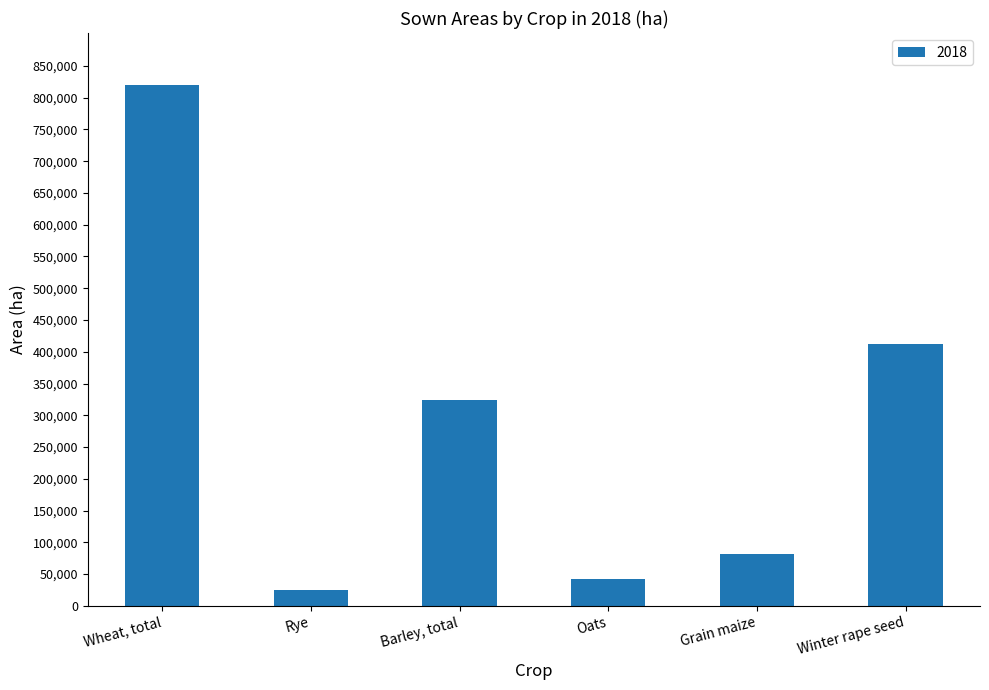

Are the bars horizontal?

No